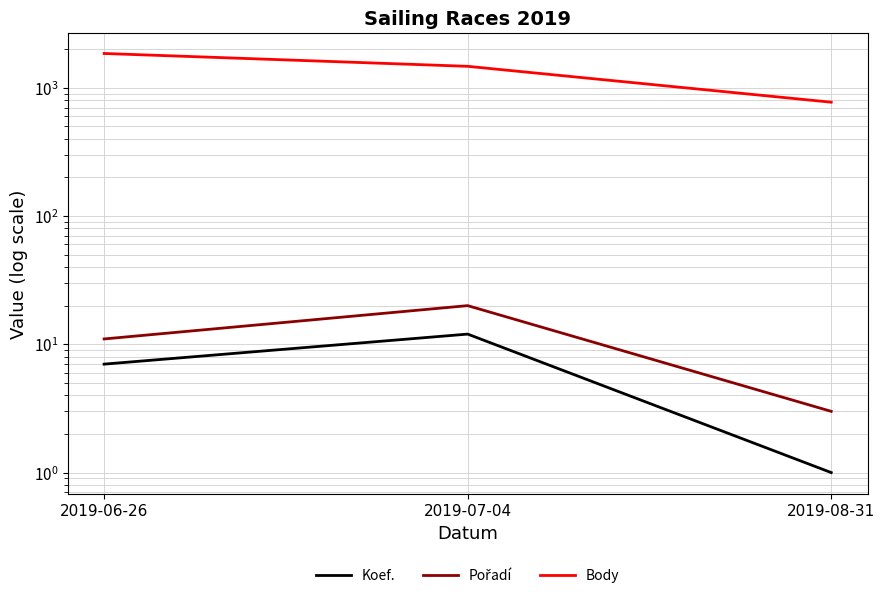

At which label does Koef. reach its minimum?

2019-08-31